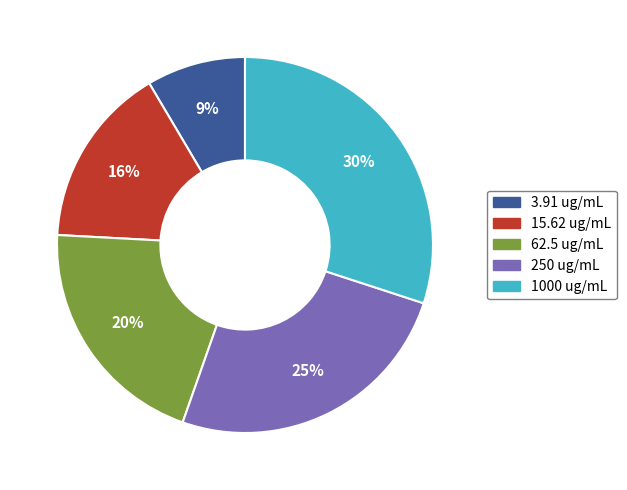

To the nearest percent, what is the difference between the 1000 ug/mL and 15.62 ug/mL slice percentages?

14%